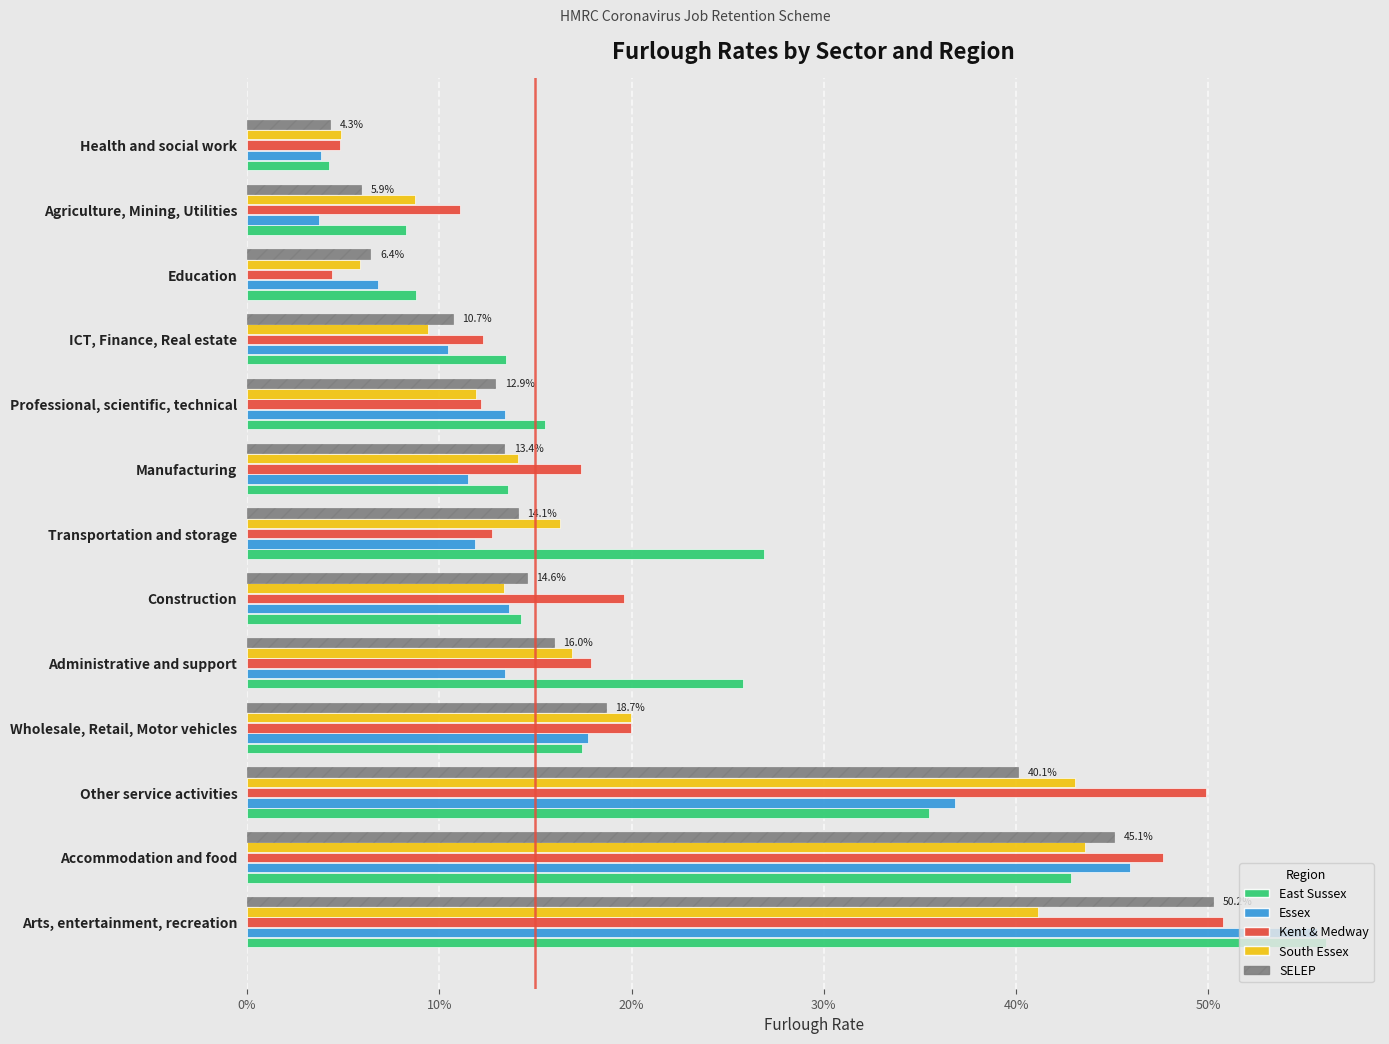

What are all the series names shown in the legend?

East Sussex, Essex, Kent & Medway, South Essex, SELEP